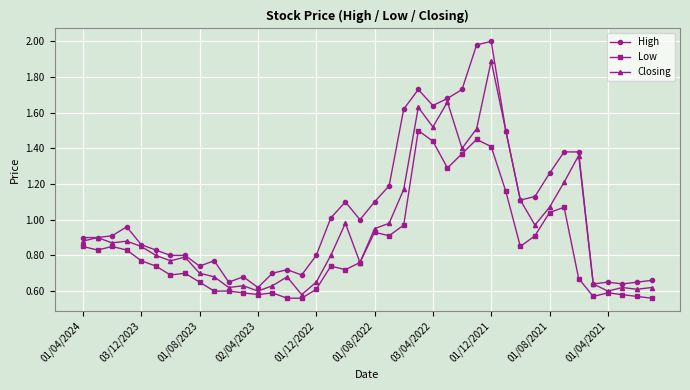

Which series has the largest range (max minus min)?

High